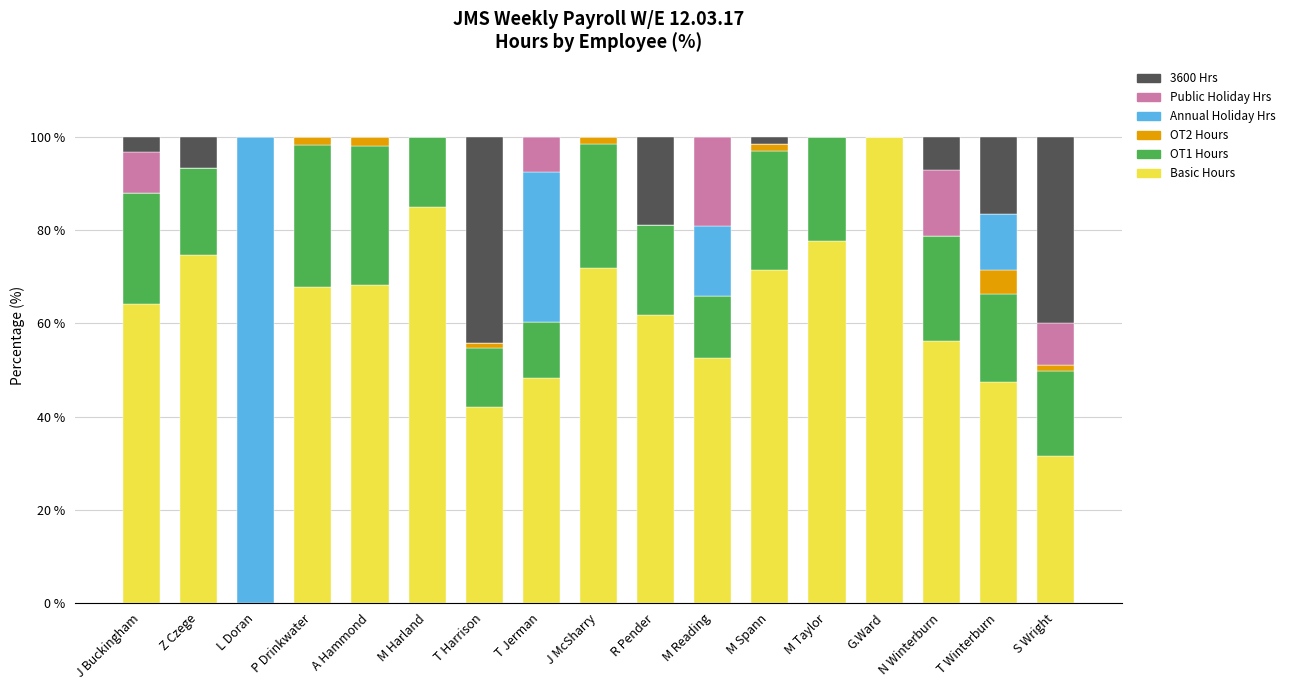

What value does the Basic Hours series have at N Winterburn?

56.3